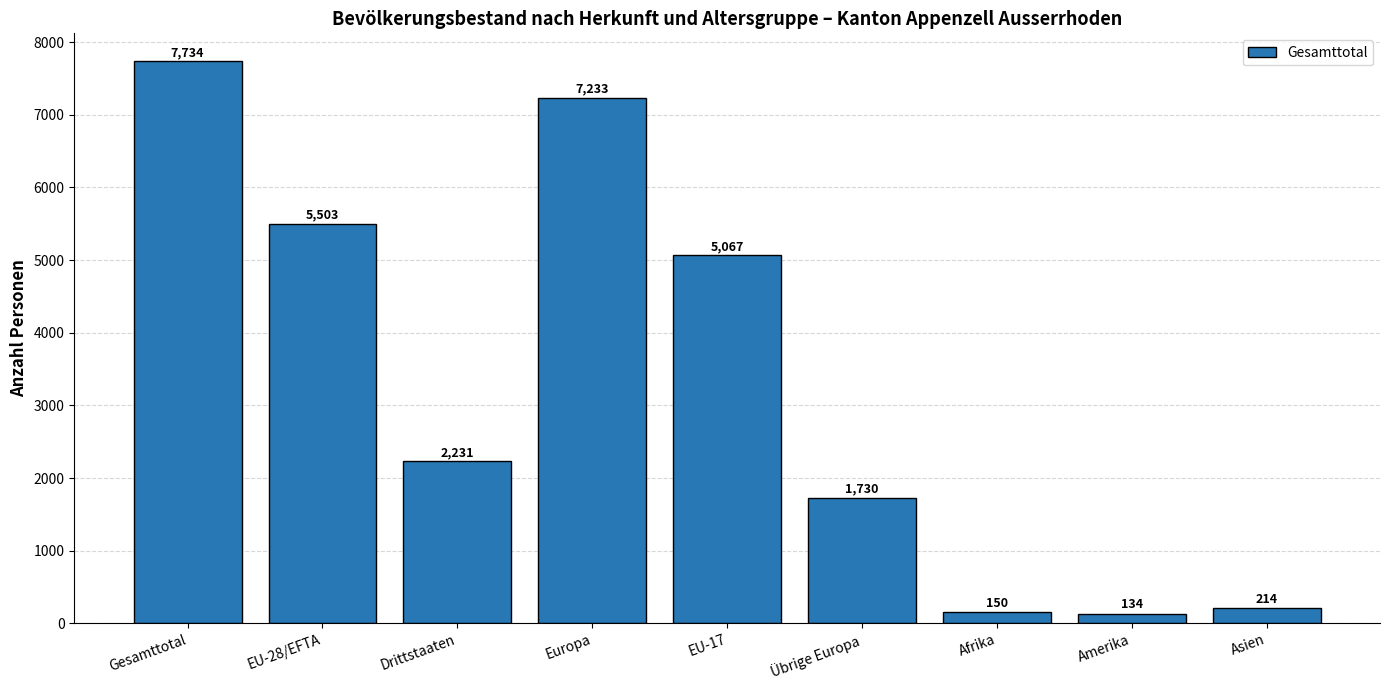

The value at Übrige Europa is 1730. True or false?

True